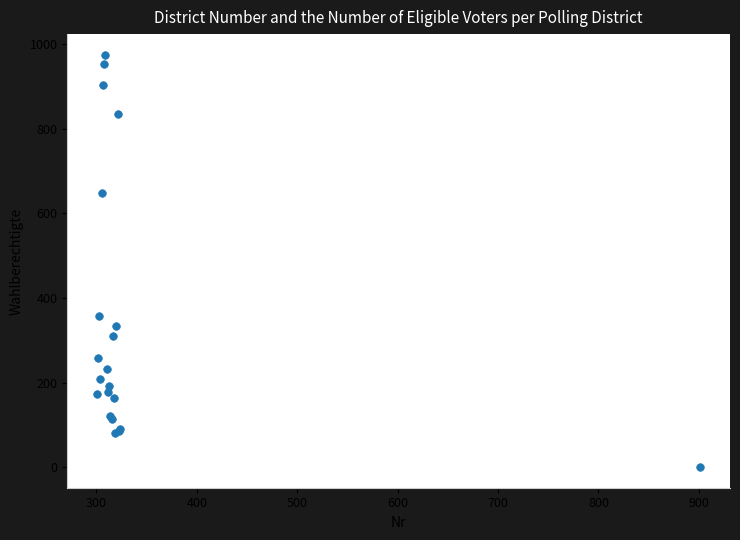

What Y value in the scatter plot is closest to 487?

358